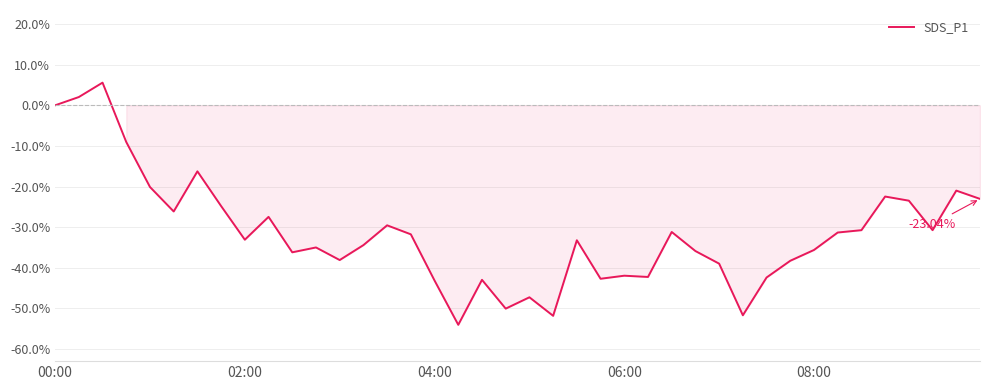

What is the difference between the maximum and minimum values?

59.6